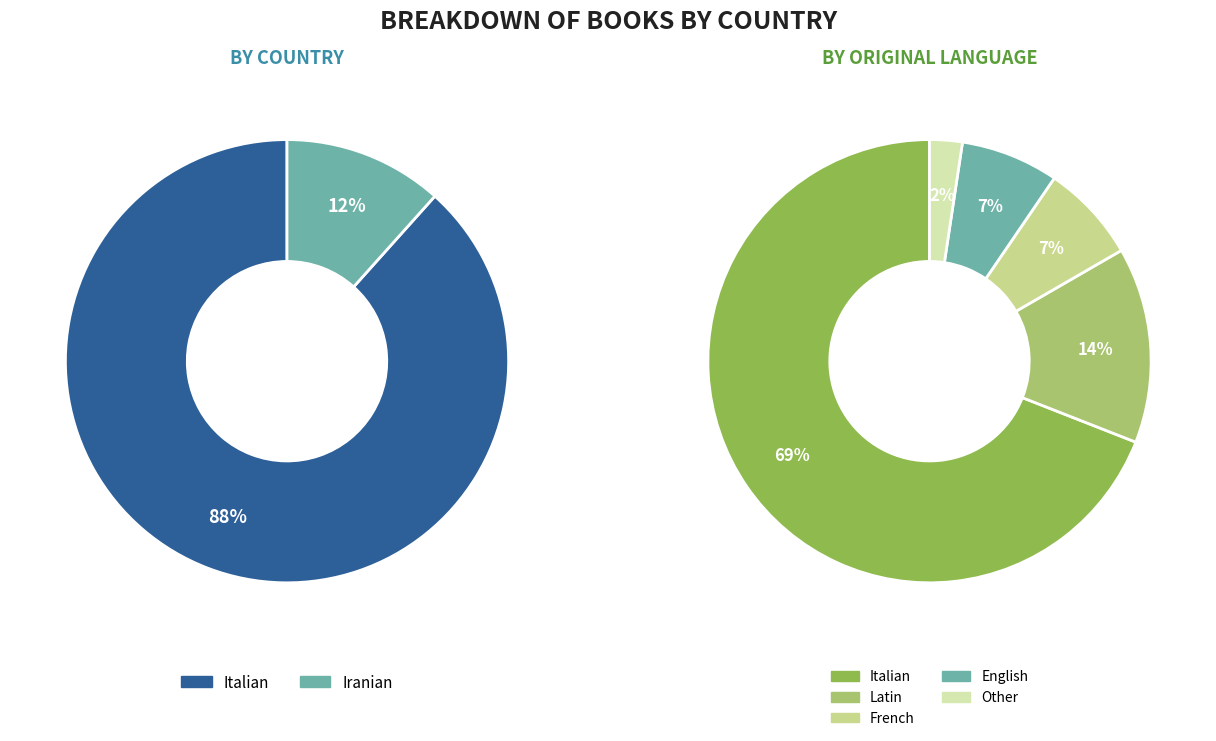

Rank the categories by value from highest to lowest.

Italian, Iranian